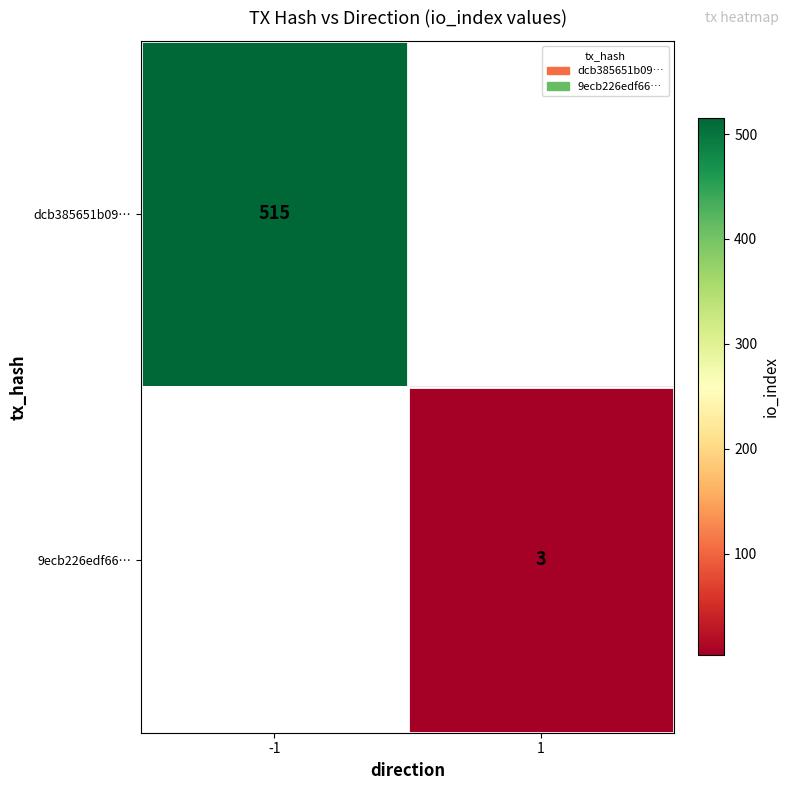

What is the maximum value for dcb385651b09…?

515.0